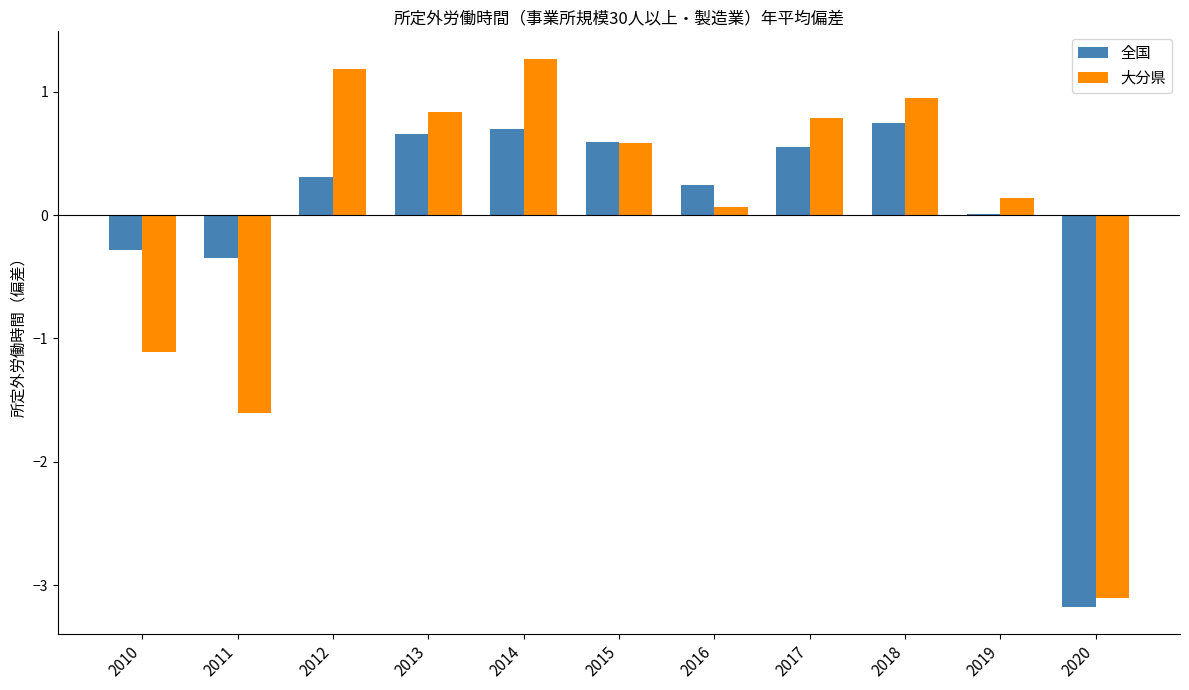

What are all the series names shown in the legend?

全国, 大分県